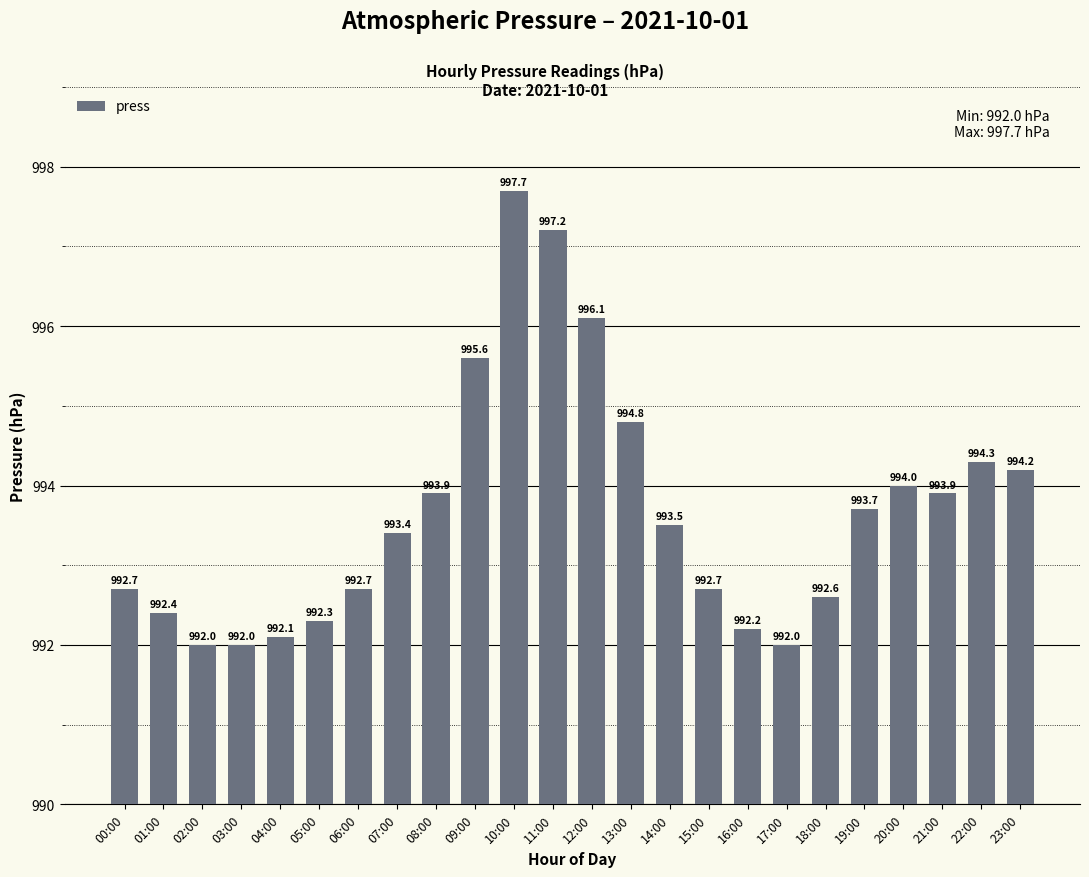

Are the bars grouped side by side (vs. stacked)?

No